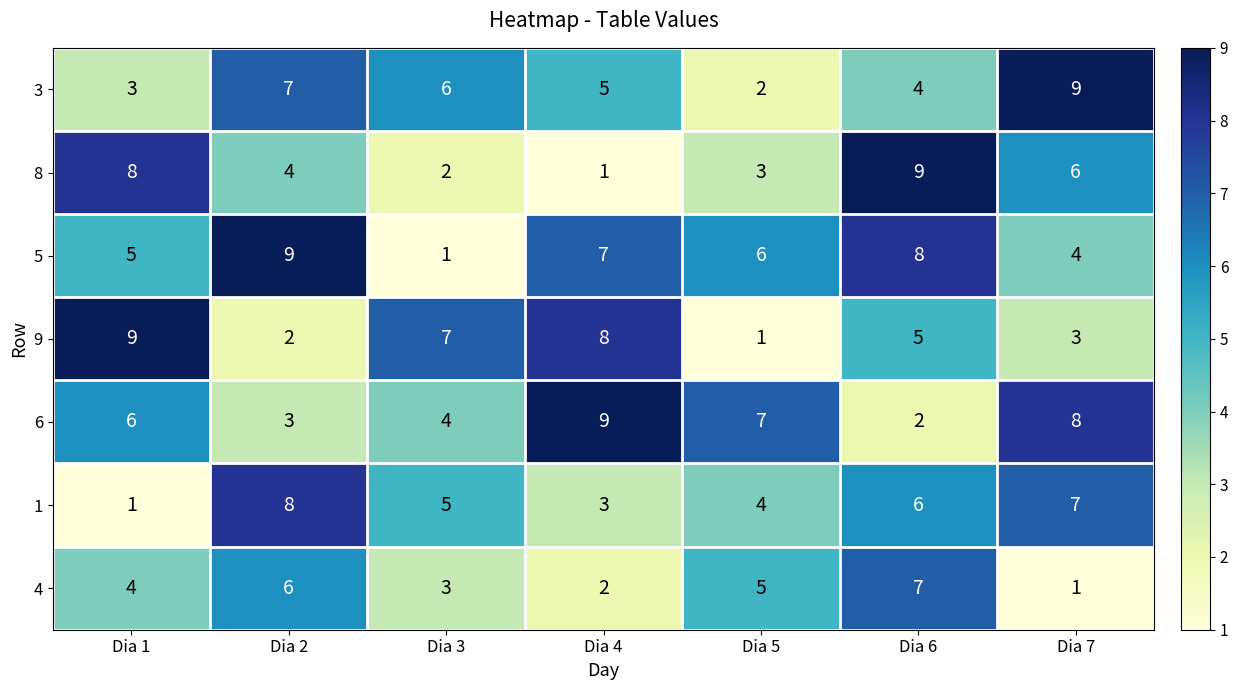

Which series has the largest total across all categories?

5